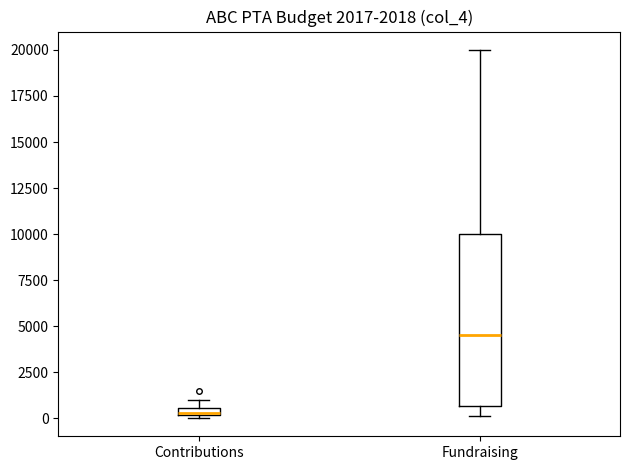

Which box is the tallest, from its lower edge to its upper edge?

Fundraising